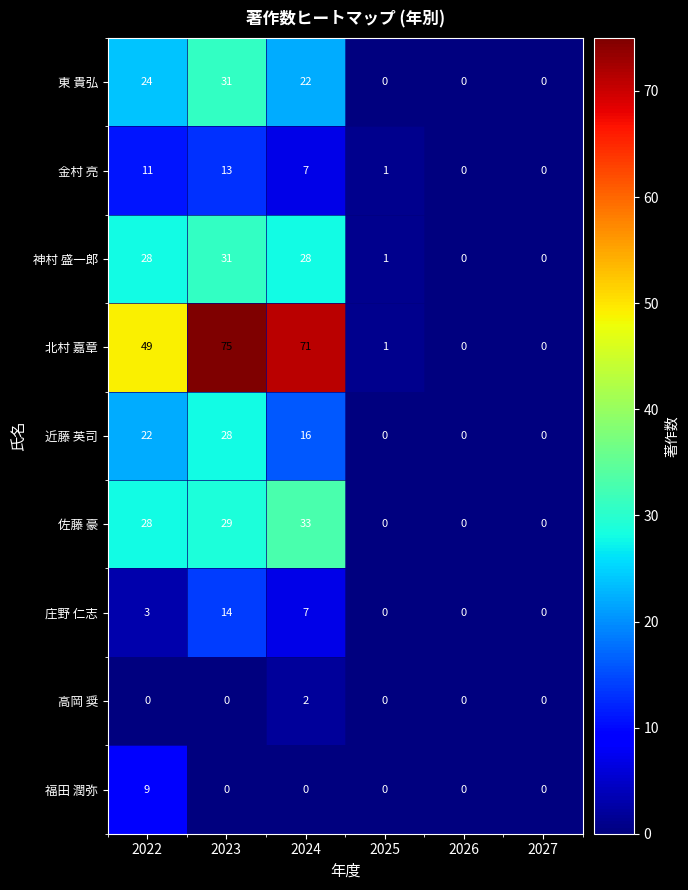

Which category has the highest value across all series?

2023